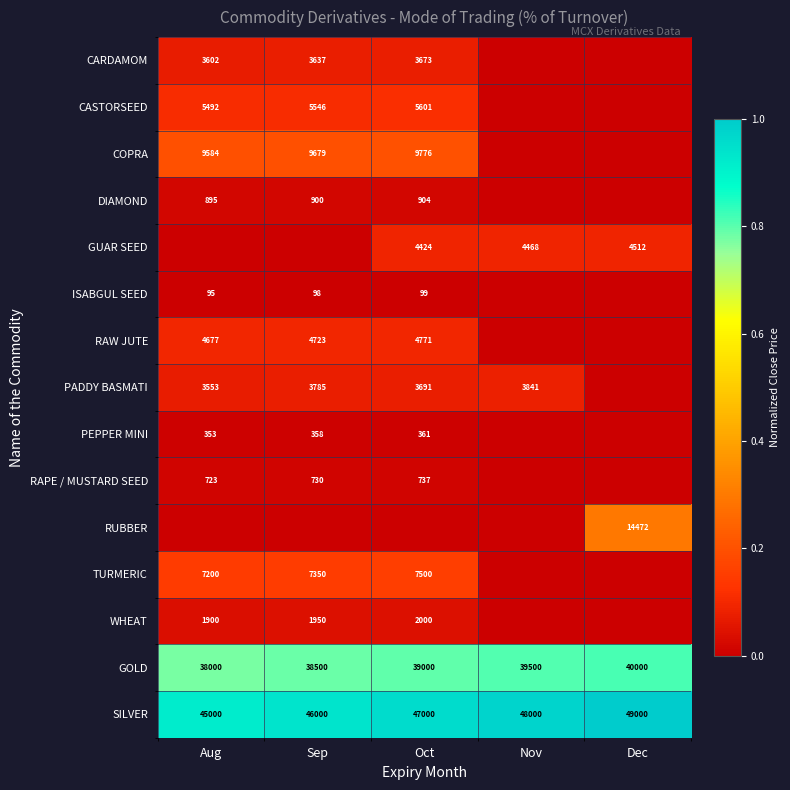

What is the spread (max minus min) of values at Aug?

0.9